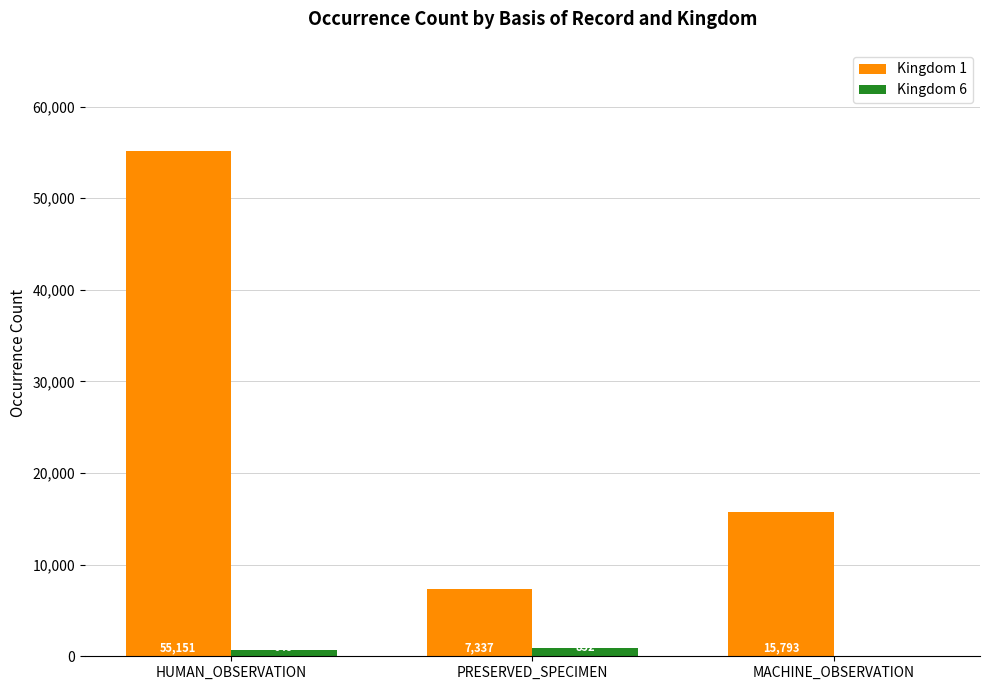

Is the value of Kingdom 1 at HUMAN_OBSERVATION greater than the value of Kingdom 6 at PRESERVED_SPECIMEN?

Yes